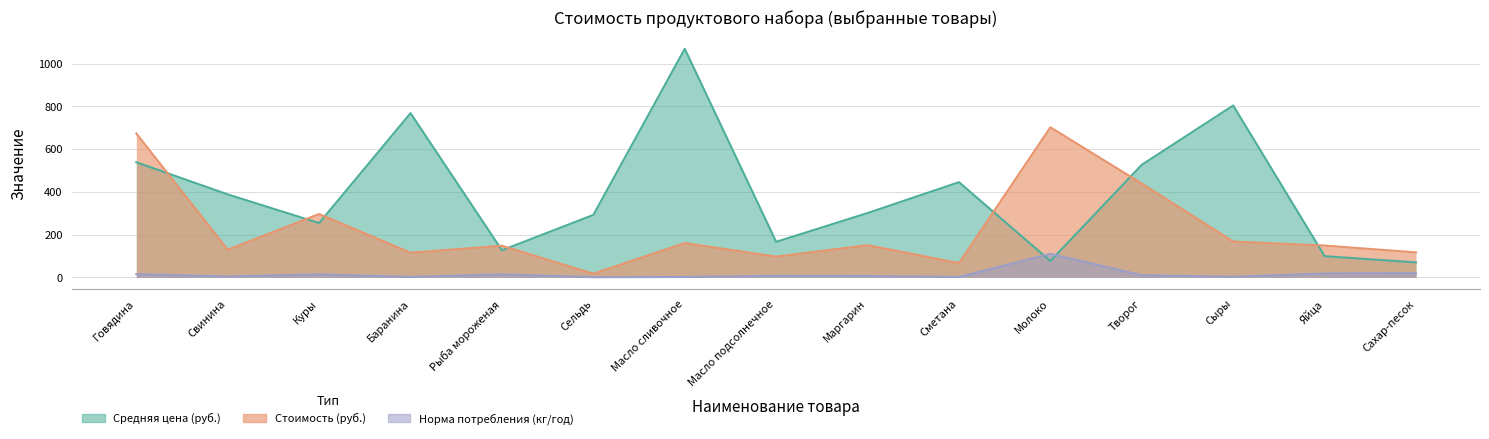

What is the highest value of the Средняя цена (руб.) series?

1069.9